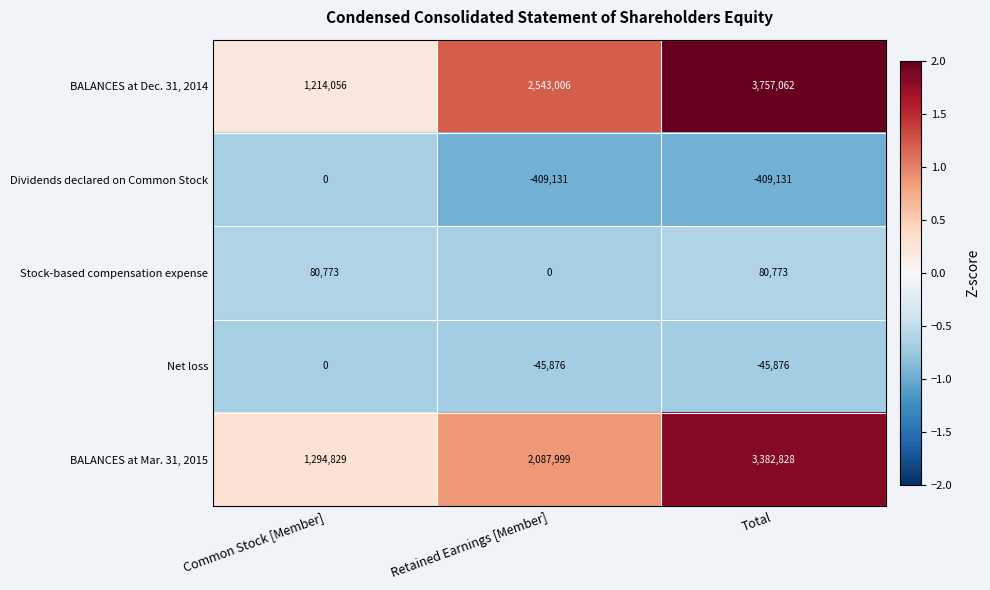

The value of Stock-based compensation expense at Retained Earnings [Member] is -36188. True or false?

False